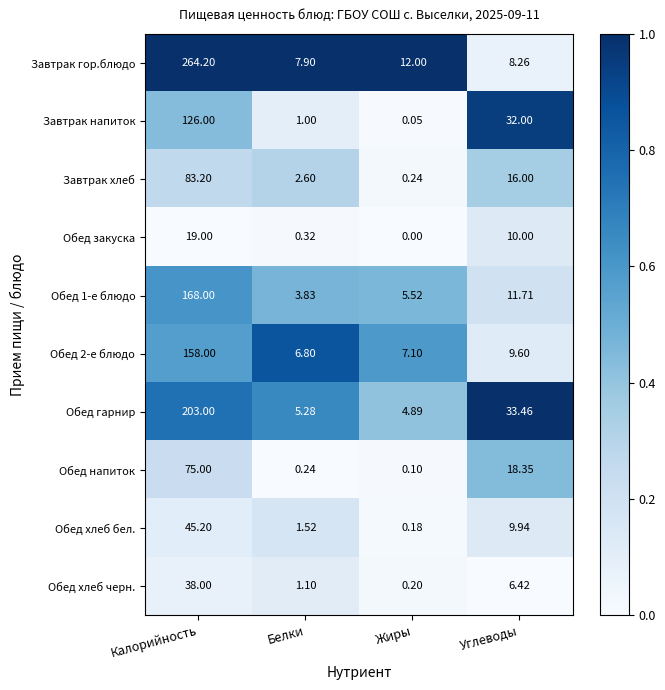

Which series has the largest total across all categories?

Завтрак гор.блюдо